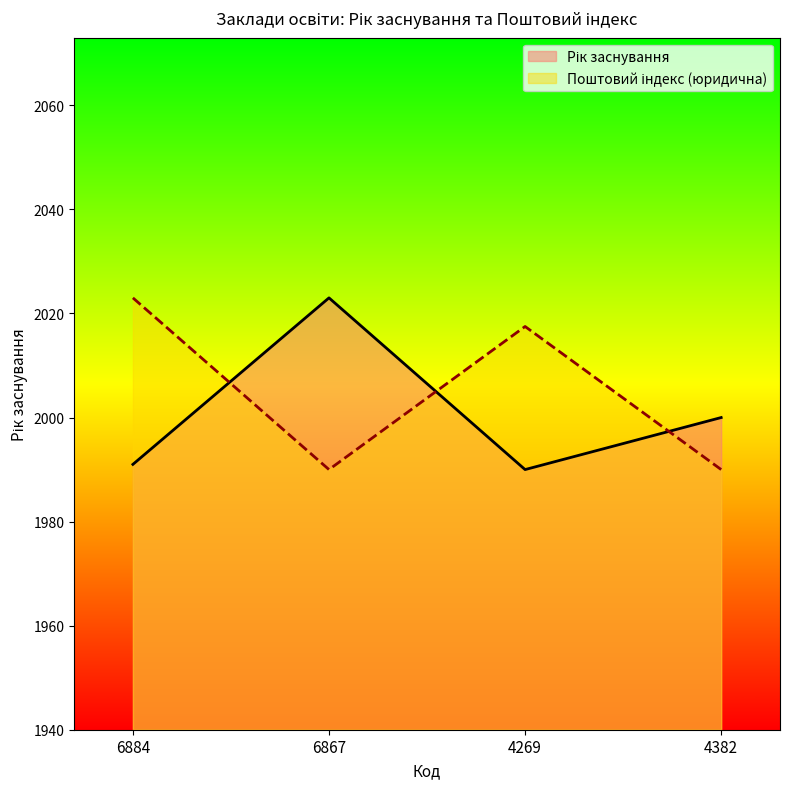

Between 6884 and 6867, which series saw the biggest shift?

Поштовий індекс (юридична)